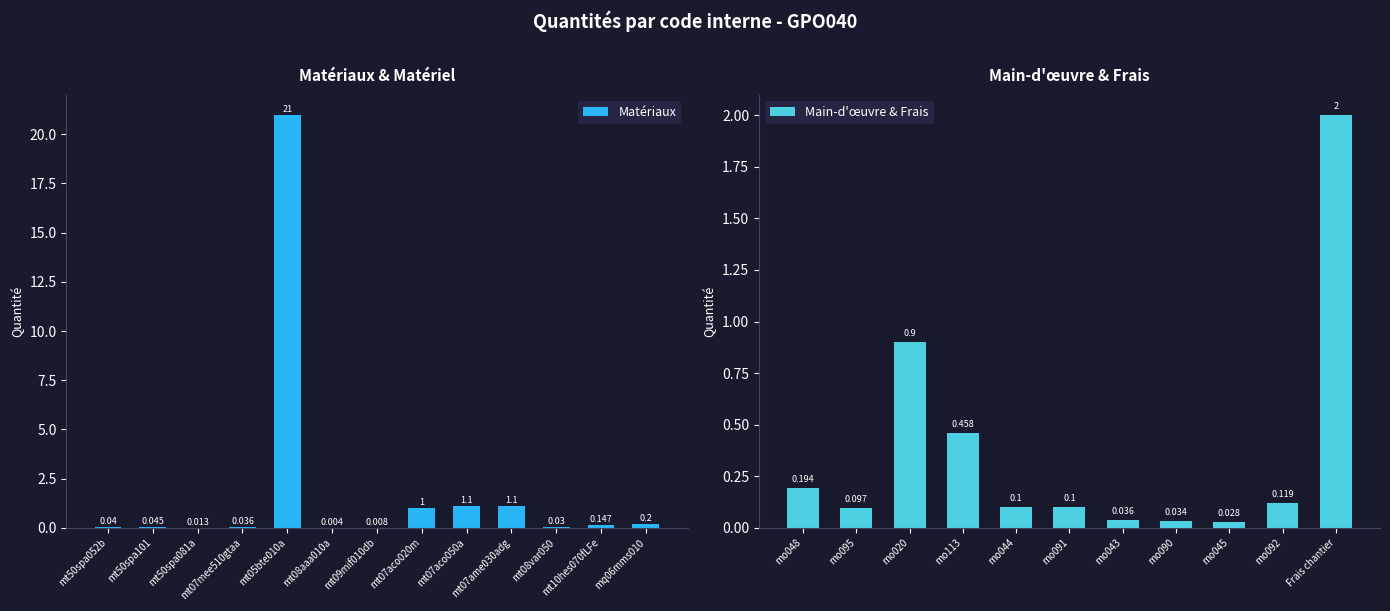

What is the label of the 18th bar from the right?

mt09mif010db